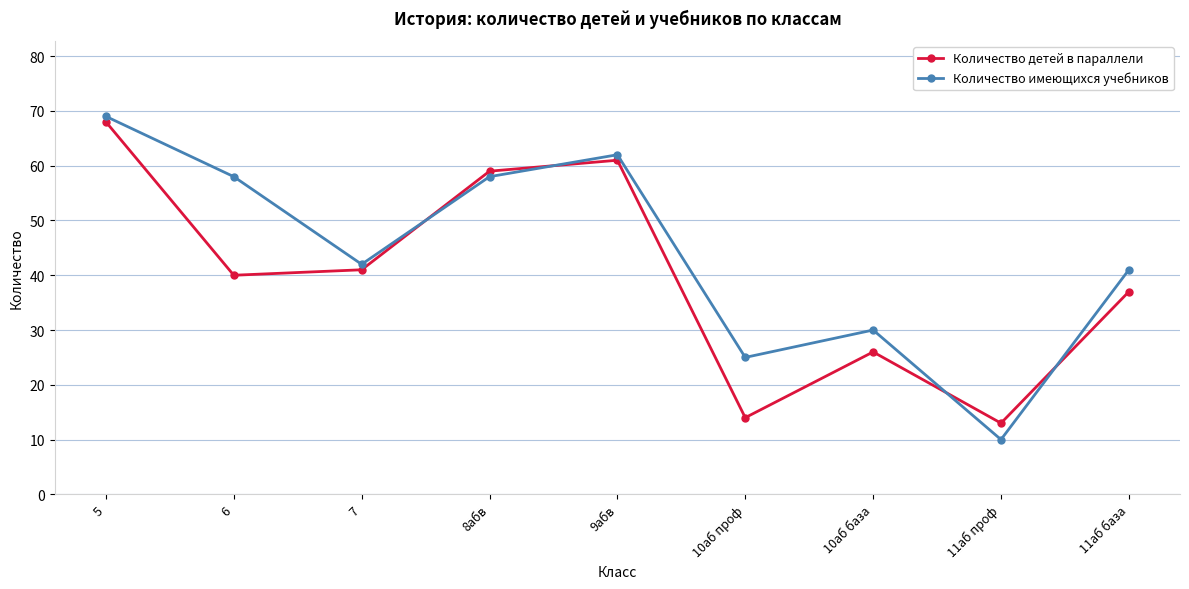

Reading right to left, extract all data points from this chart.

Количество детей в параллели: 11аб база=37	11аб проф=13	10аб база=26	10аб проф=14	9абв=61	8абв=59	7=41	6=40	5=68
Количество имеющихся учебников: 11аб база=41	11аб проф=10	10аб база=30	10аб проф=25	9абв=62	8абв=58	7=42	6=58	5=69